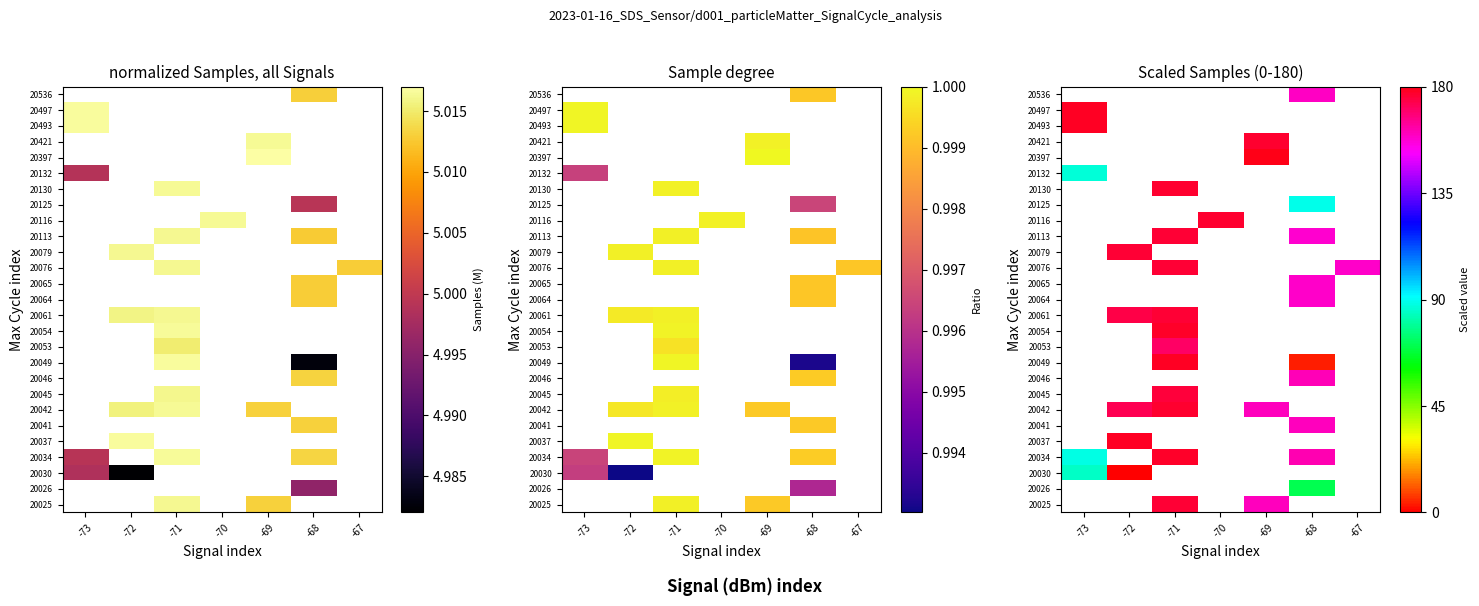

Count the number of data series in this chart.

27